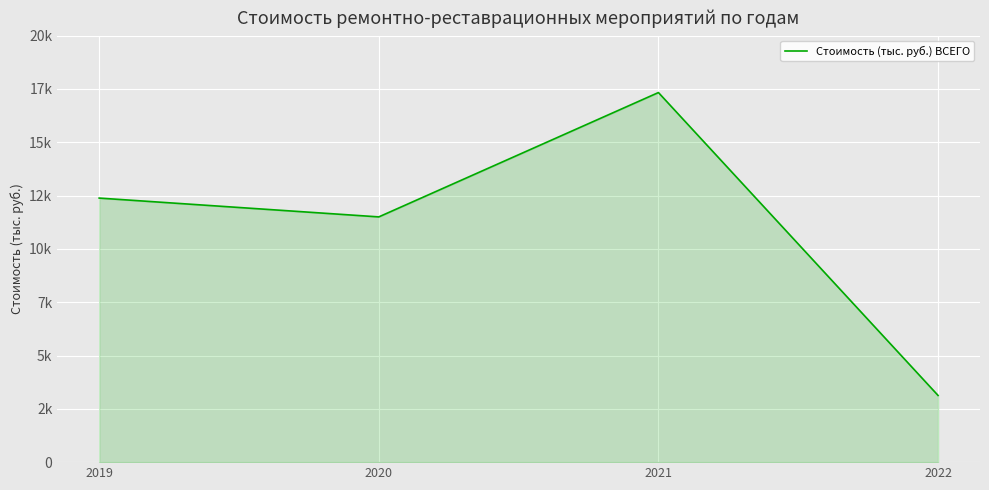

Does the chart have visible grid lines?

Yes